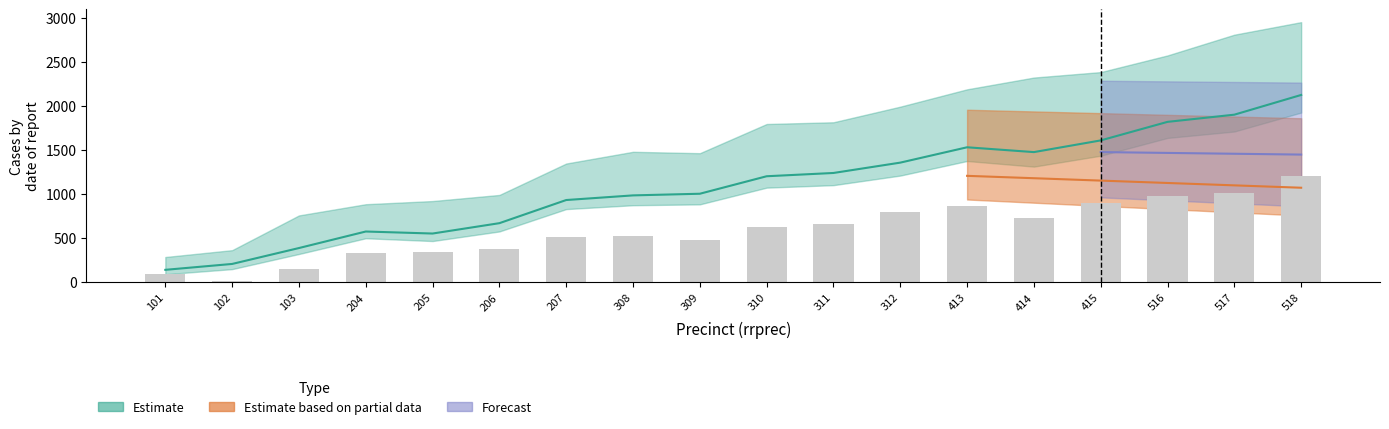

The chart shows a value of 859.3 at 413. True or false?

True